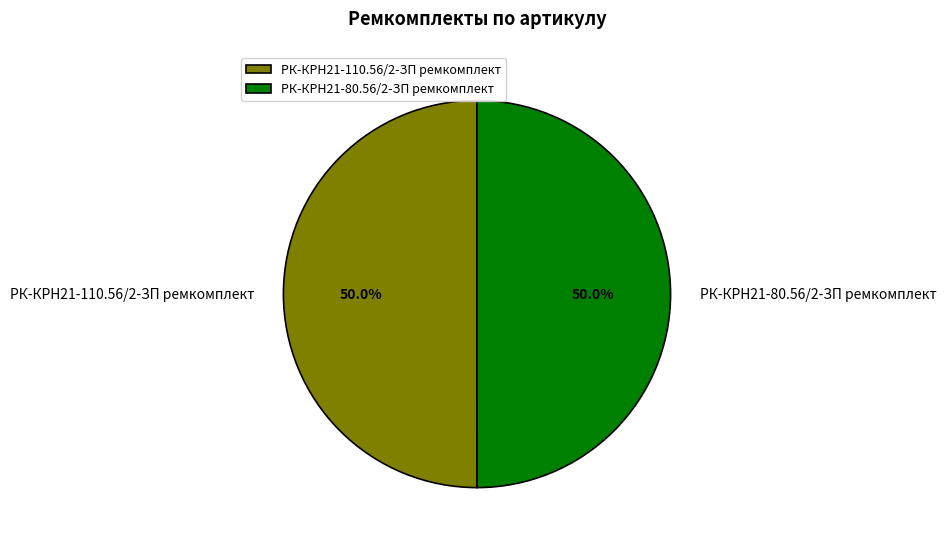

How much of the chart is everything except РК-КРН21-110.56/2-ЗП ремкомплект?

50.0%